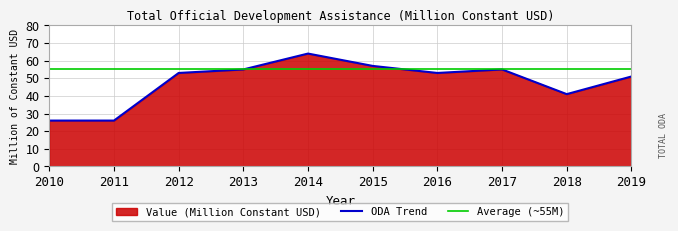

True or false: the data has more than 2 interior local peaks.

False